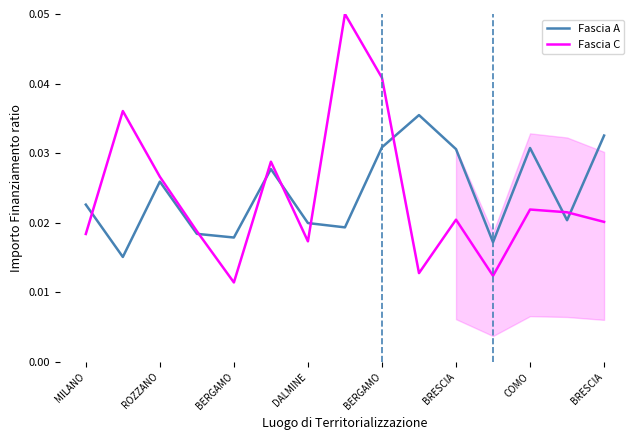

What are all the series names shown in the legend?

Fascia A, Fascia C